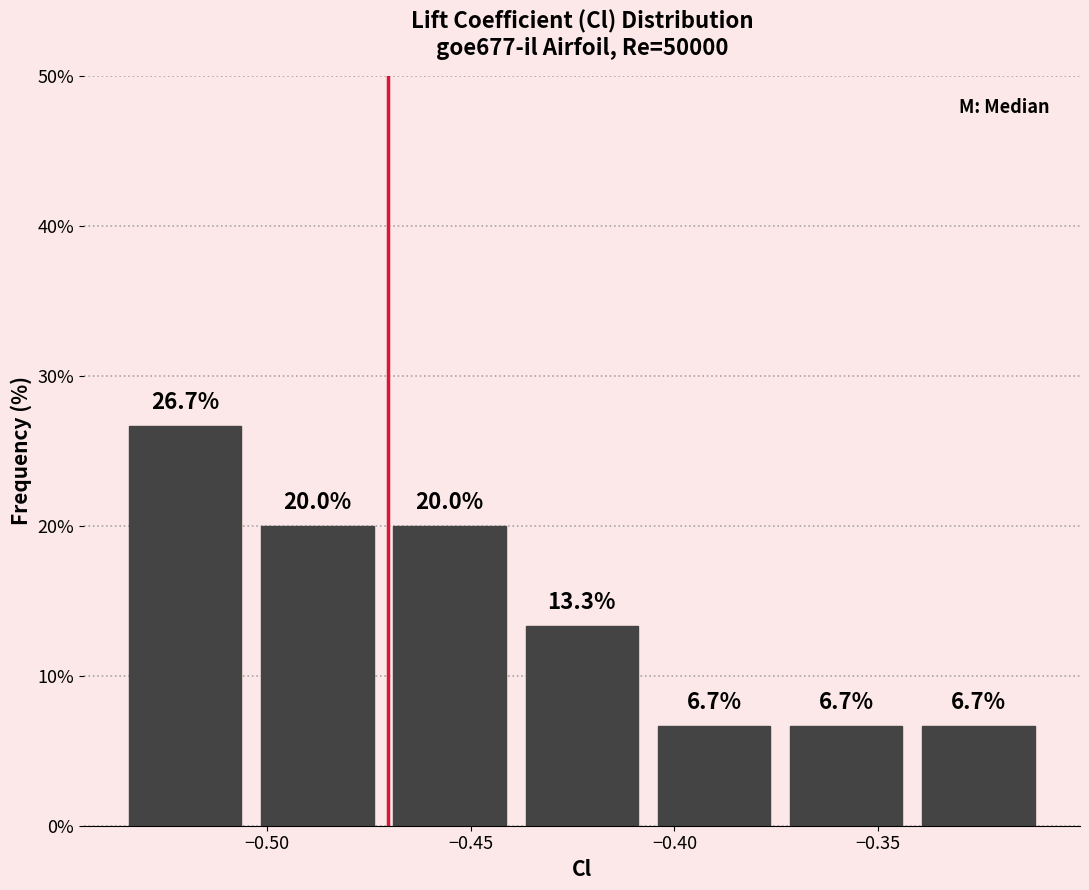

Which range on the x-axis has the tallest bar?

-0.535 to -0.505